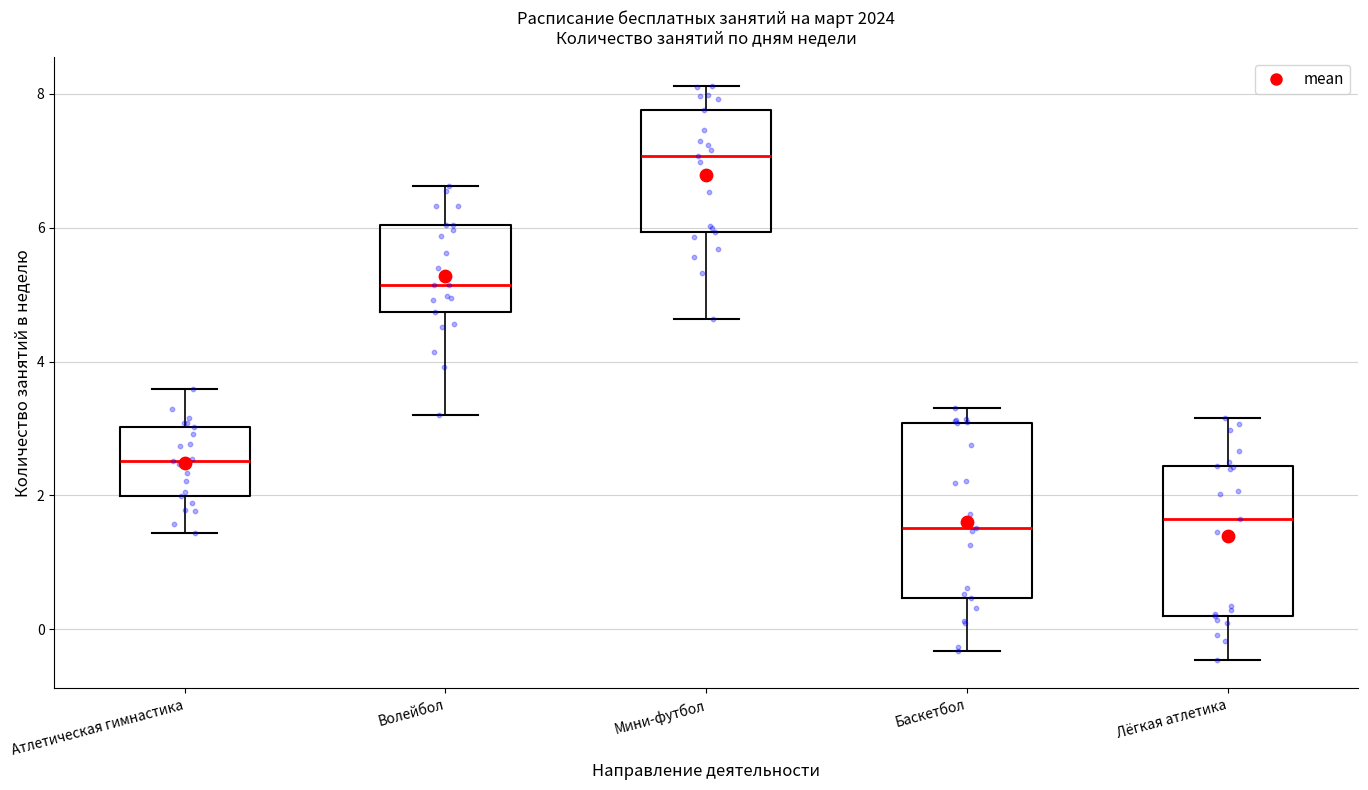

Reading left to right, transcribe this box plot: for each box, give where its median line is, the range the box spans, and where its two whiskers end, as read against the y-axis. The values are not printed on the chart, so give them approximately, as read against the axis.

Атлетическая гимнастика: median 2.6, box 2.0 to 3.0, whiskers 1.4 to 3.6
Волейбол: median 5.2, box 4.8 to 6.0, whiskers 3.2 to 6.6
Мини-футбол: median 7.0, box 6.0 to 7.8, whiskers 4.6 to 8.2
Баскетбол: median 1.6, box 0.4 to 3.0, whiskers -0.4 to 3.4
Лёгкая атлетика: median 1.6, box 0.2 to 2.4, whiskers -0.4 to 3.2